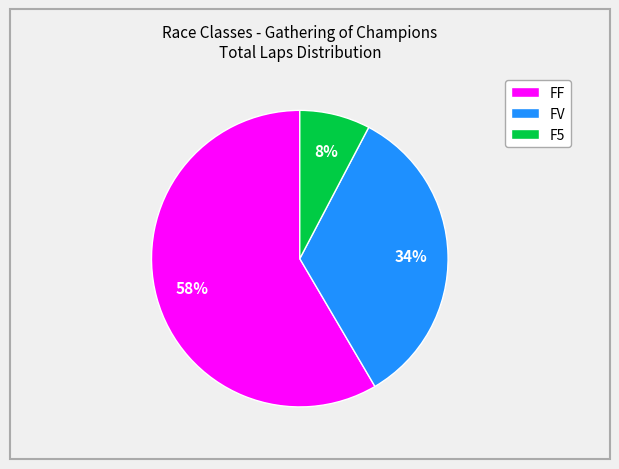

Is the sum of FF and FV greater than half?

Yes